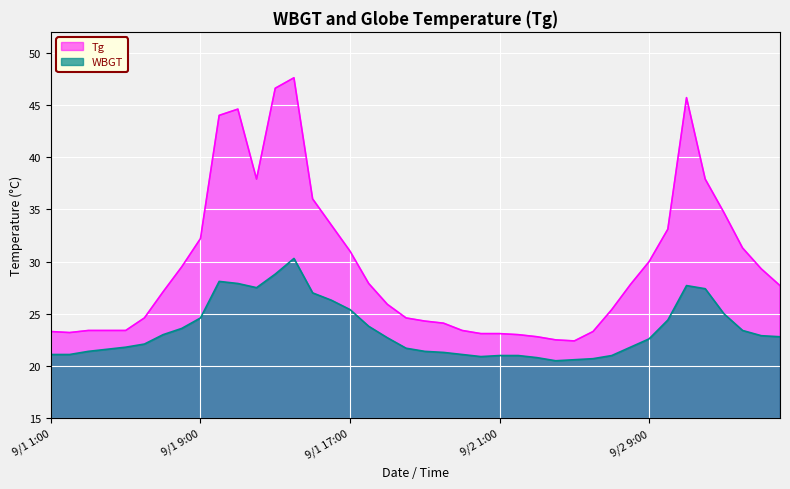

Where is WBGT nearest to the value 25?

9/2 13:00